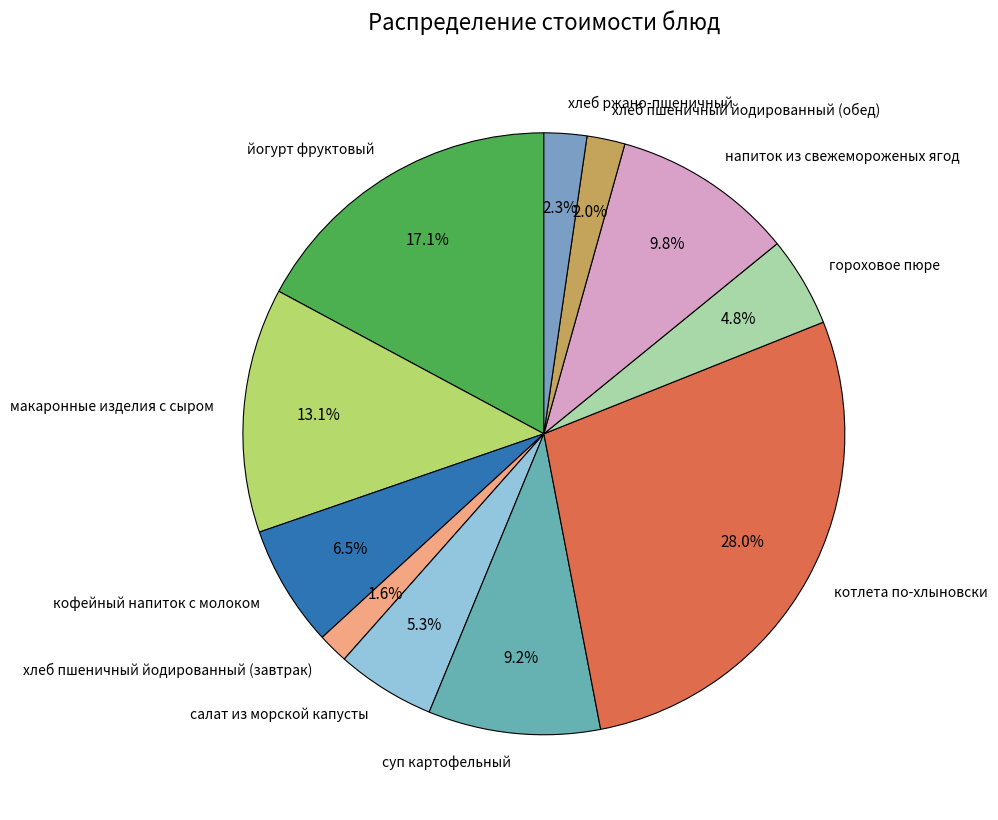

Which has a higher value, макаронные изделия с сыром or хлеб пшеничный йодированный (завтрак)?

макаронные изделия с сыром